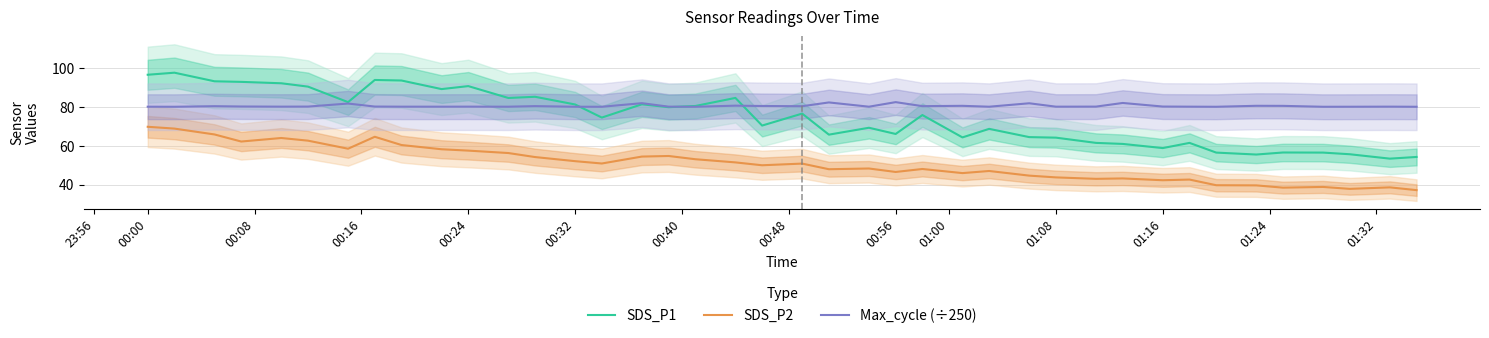

True or false: SDS_P1 and SDS_P2 intersect in this chart.

False